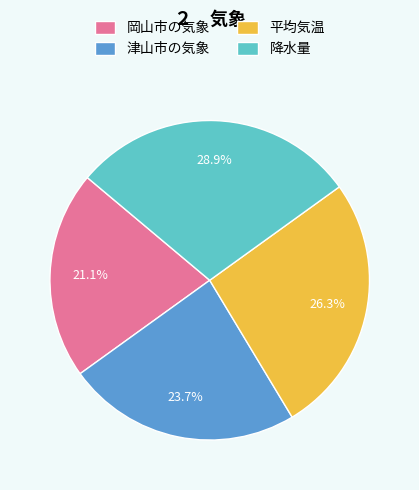

To the nearest percent, what portion does 平均気温 represent?

26%